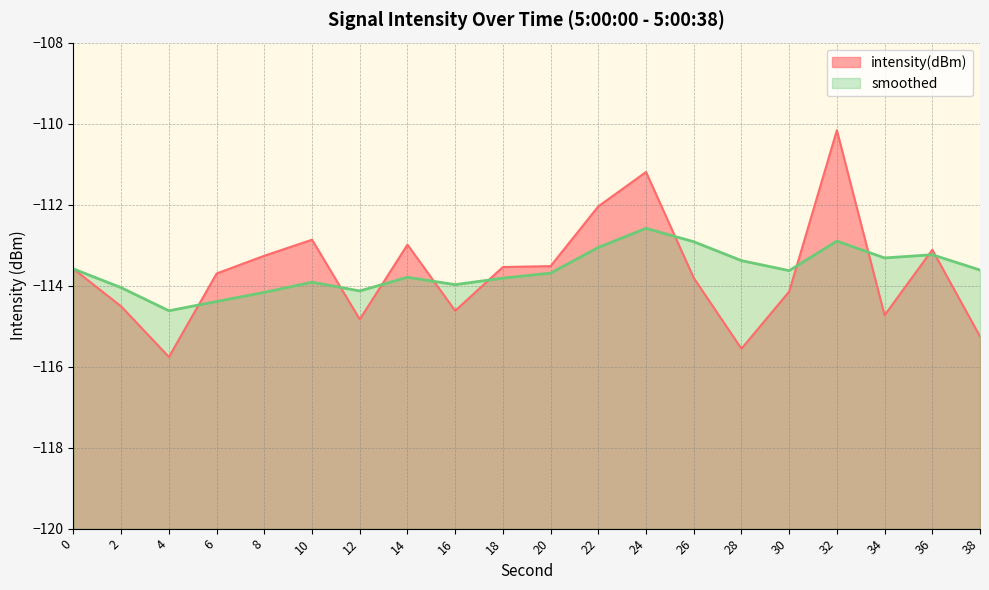

Where is the first local maximum for smoothed?

10